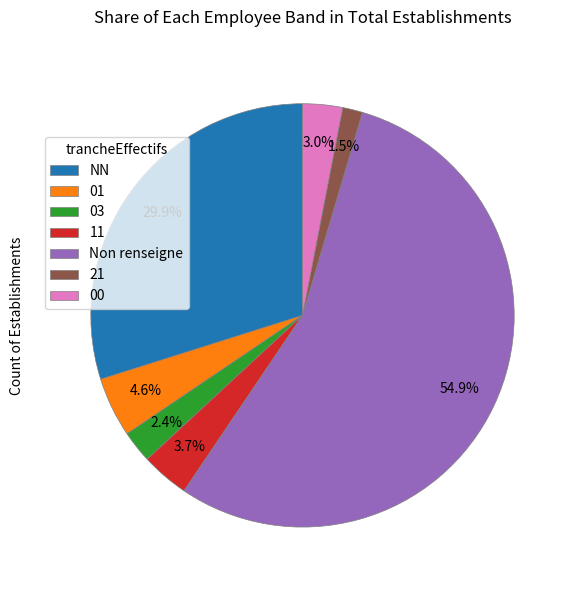

Does NN represent more than half of the total?

No